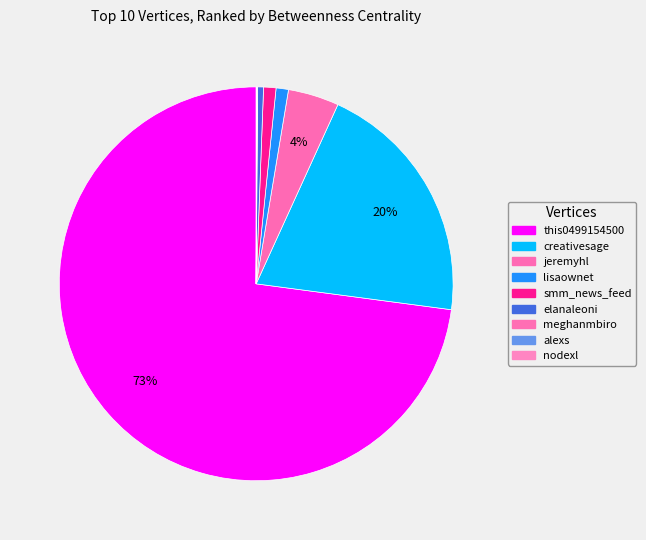

To the nearest percent, what is the difference between the nodexl and this0499154500 slice percentages?

73%